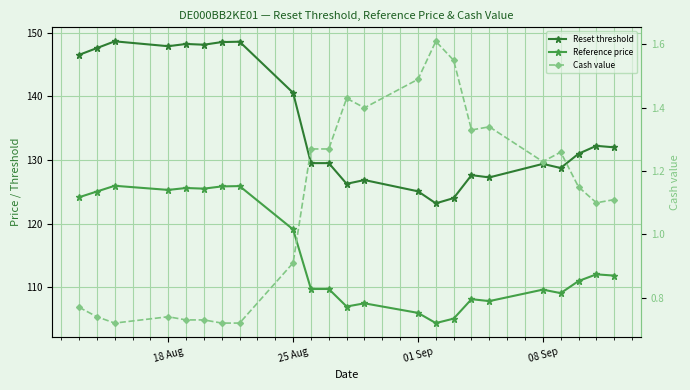

The Cash value series shows 0.3 at 25 Aug. True or false?

False